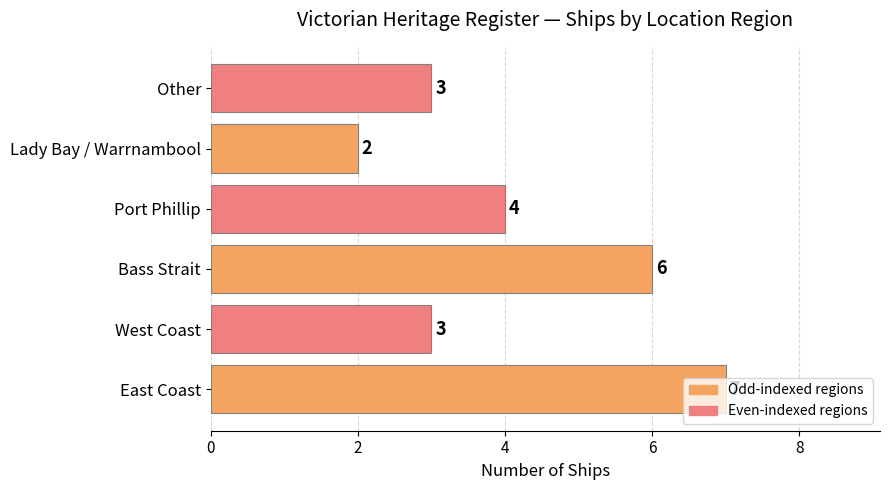

The chart shows a value of 2 at Lady Bay / Warrnambool. True or false?

True